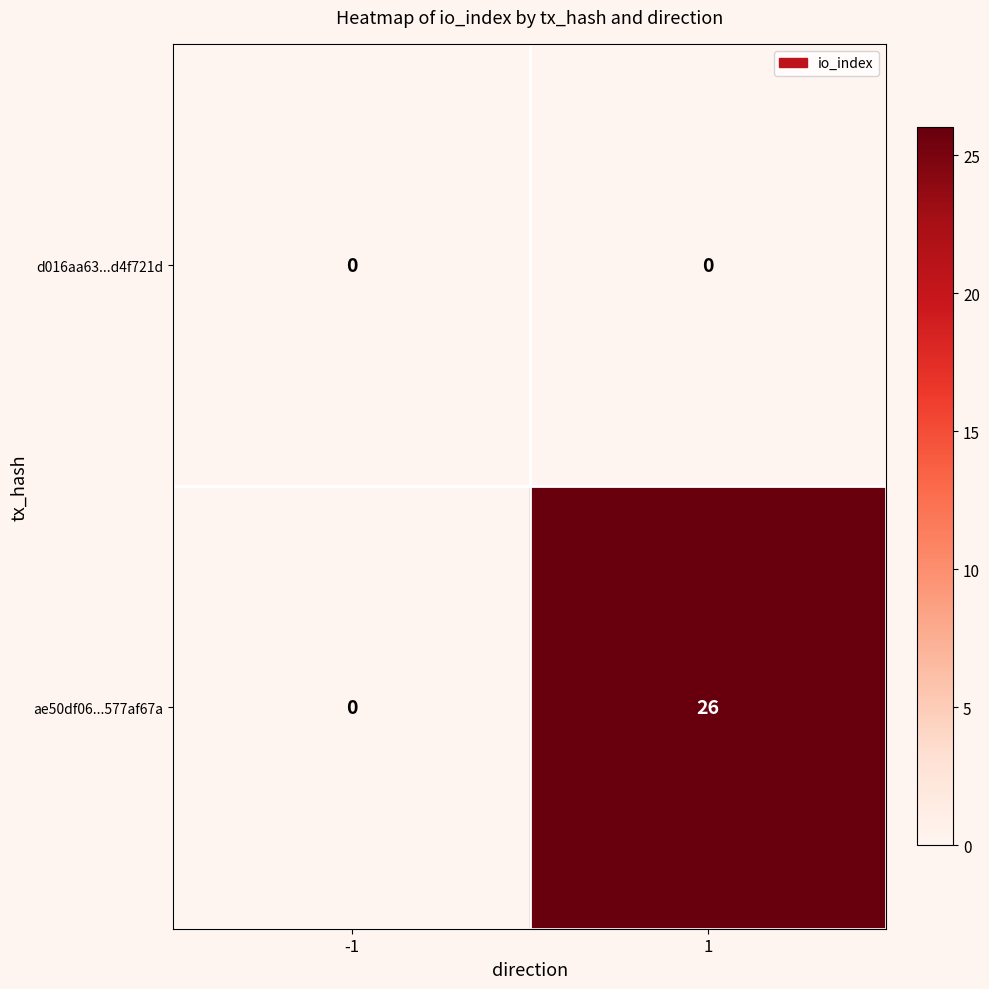

Between -1 and 1, which series saw the biggest shift?

ae50df06...577af67a